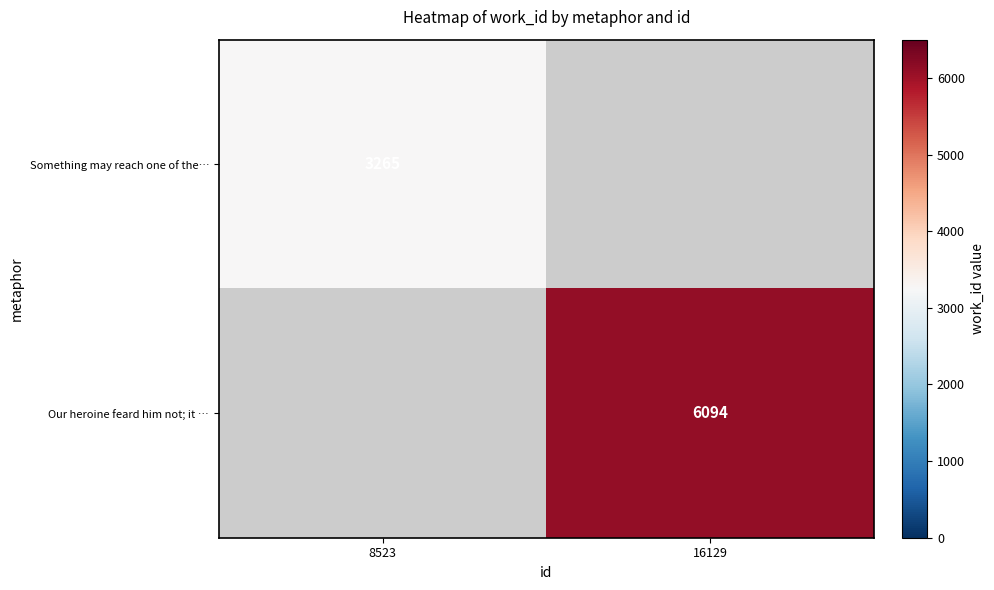

The value of Our heroine feard him not; it … at 16129 is 2892. True or false?

False